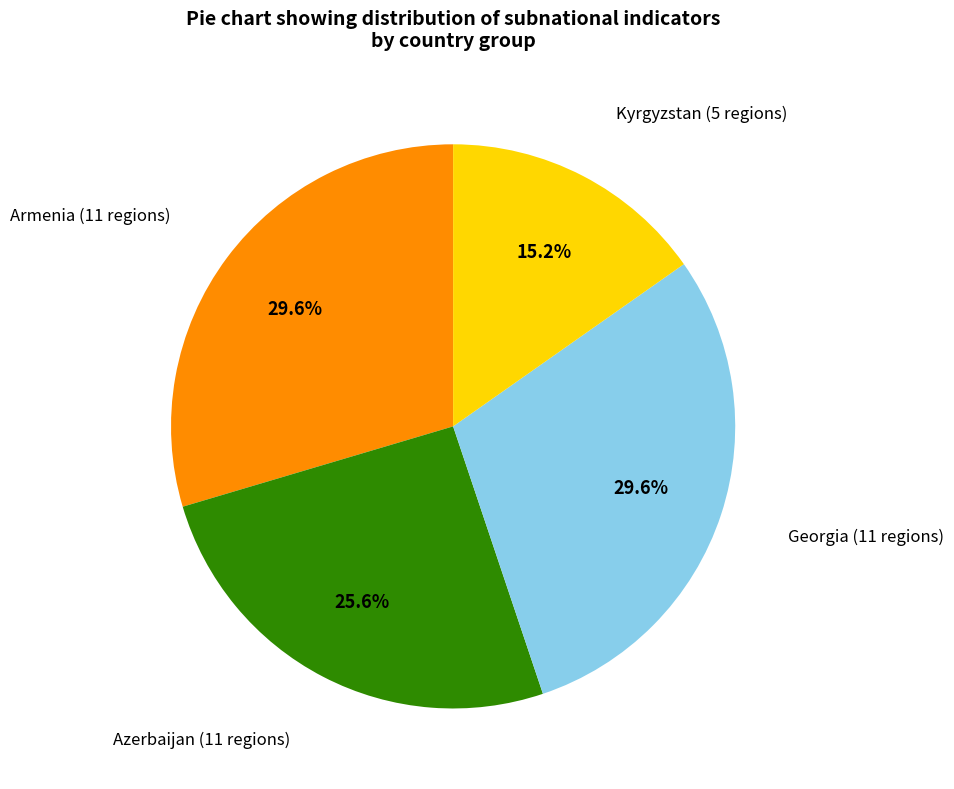

Is there a majority slice in this chart?

No